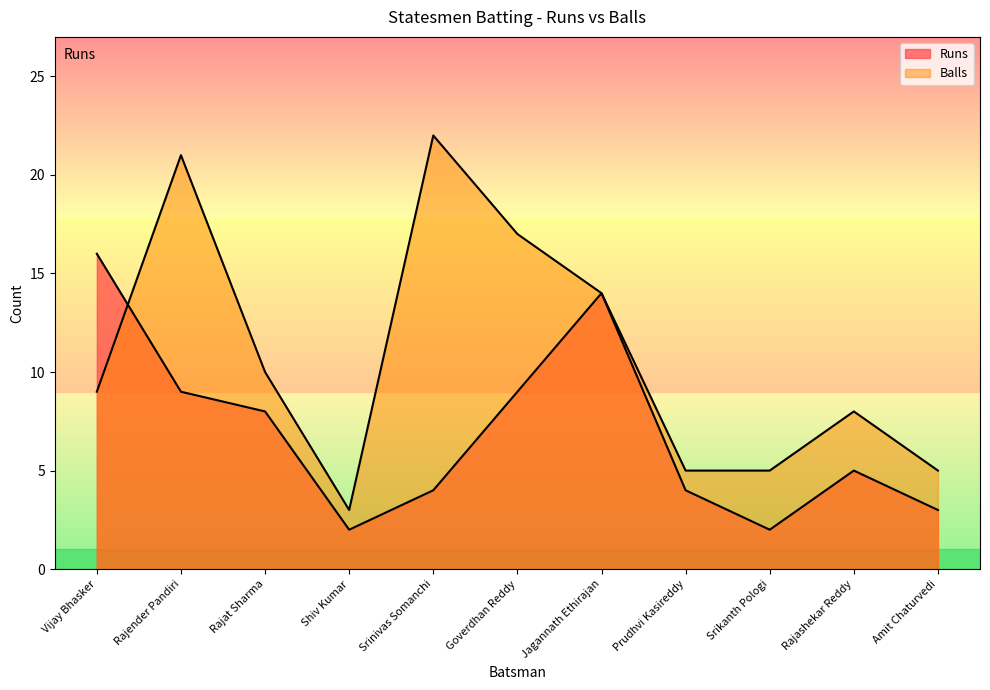

Does the chart display data point markers on the line(s)?

No